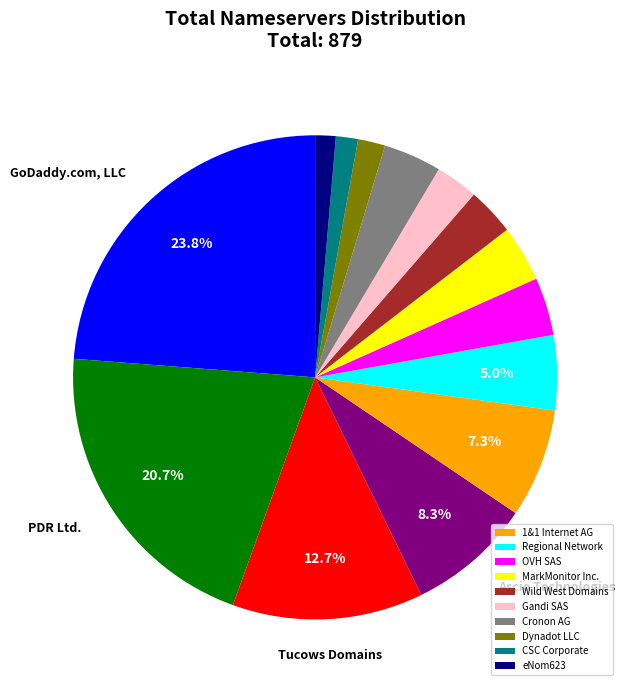

Is there any slice that represents more than half of the pie?

No